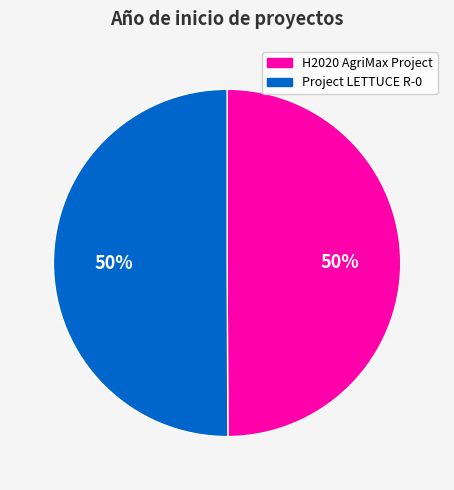

True or false: Project LETTUCE R-0 accounts for 42% of the total.

False